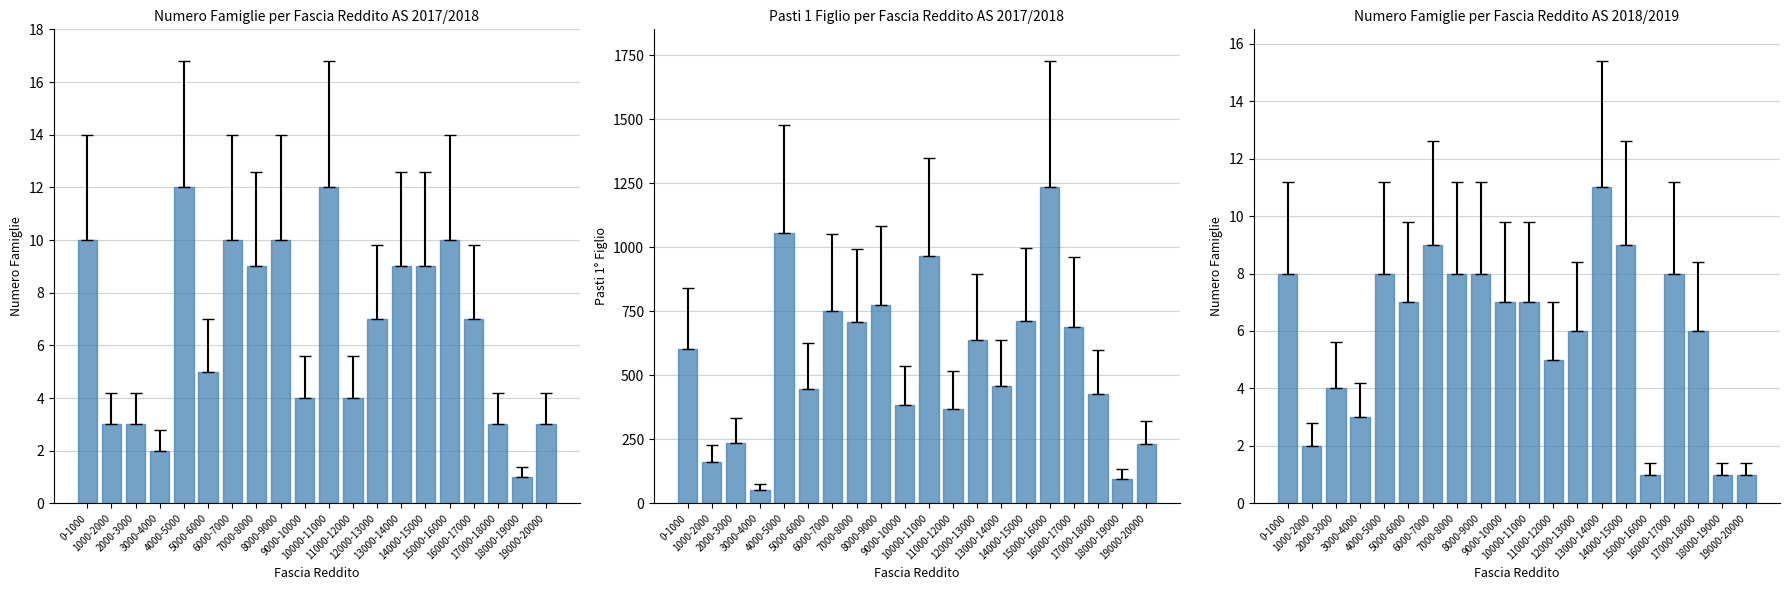

What is the difference between the Numero Famiglie AS 2017/2018 values at 10000-11000 and 17000-18000?

9